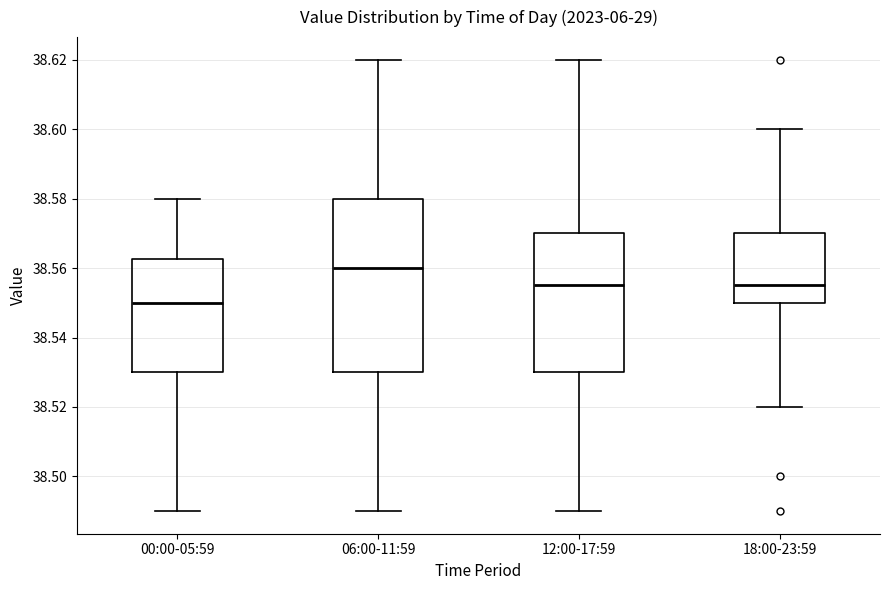

Where does the median line of the box for 18:00-23:59 sit on the y-axis? The values are not printed on the chart, so give them approximately, as read against the axis.

38.556